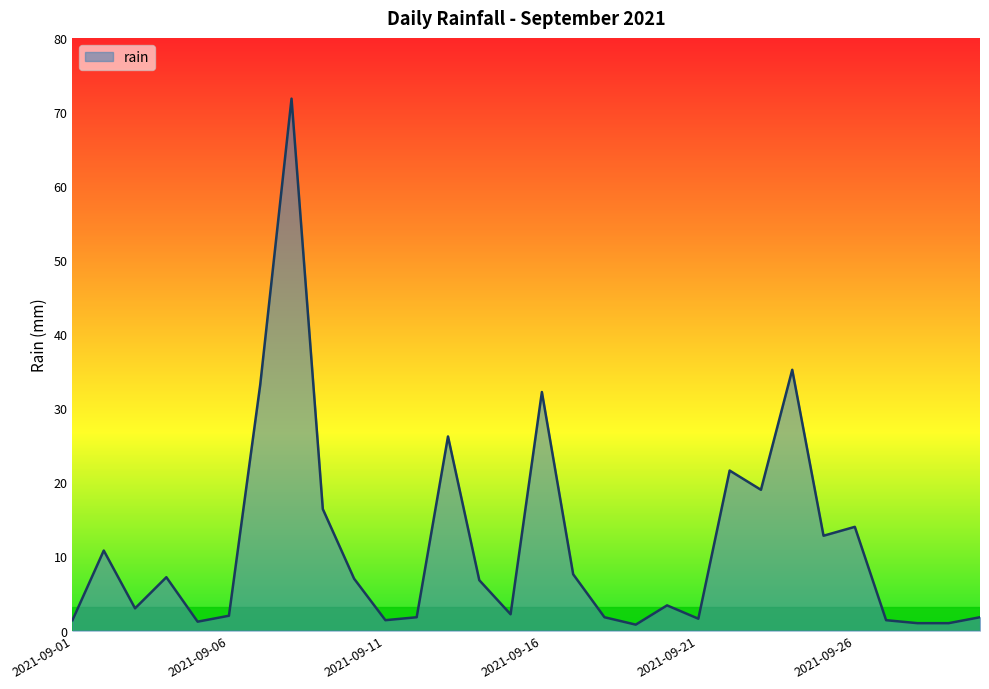

What is the maximum value shown in the chart?

71.8